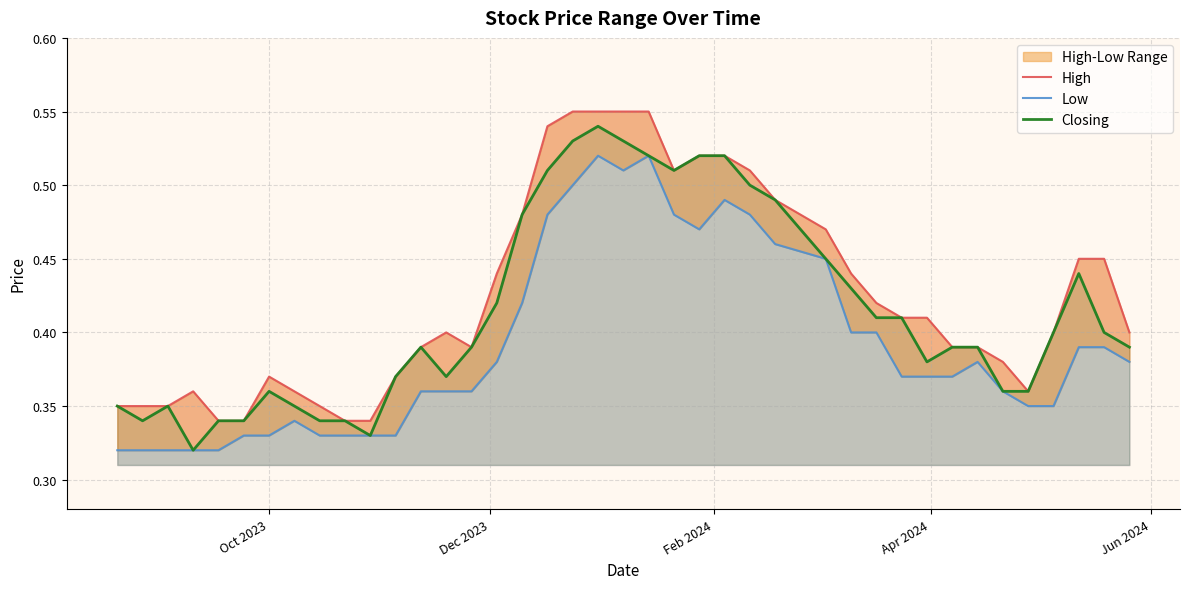

True or false: High has a value of 0.2 at Dec 2023.

False